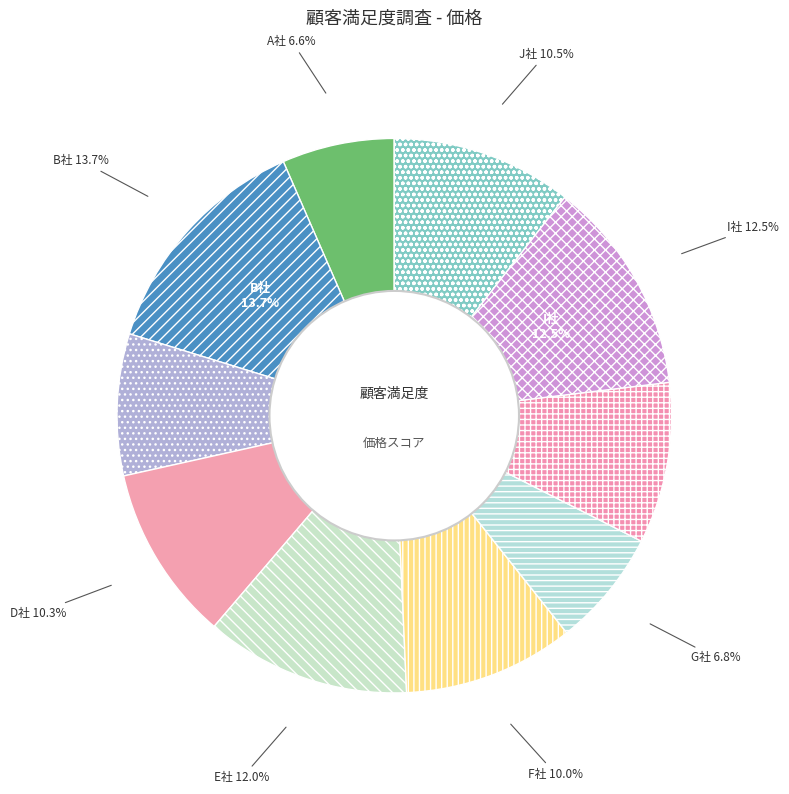

What percentage is the B社 slice, to the nearest percent?

14%